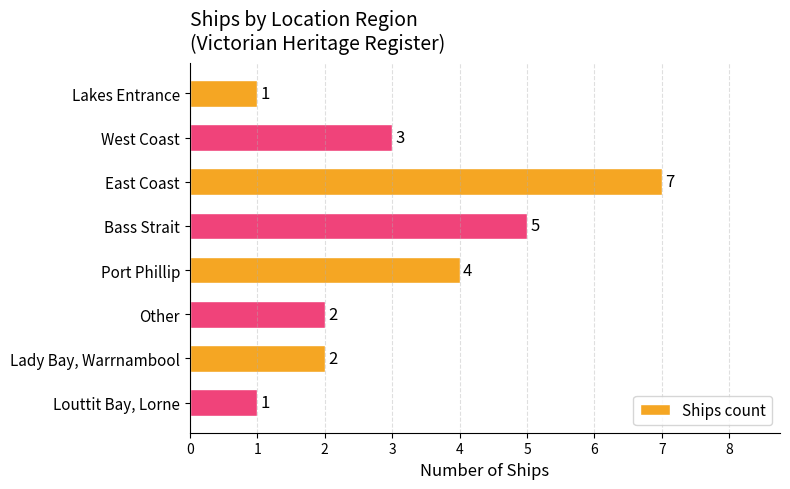

The value at Port Phillip is 4. True or false?

True